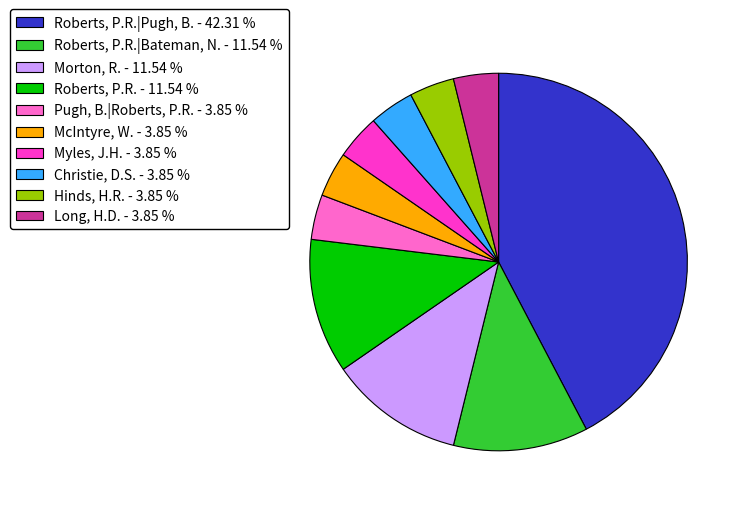

Does Christie, D.S. - 3.85 % account for over 50% of the chart?

No